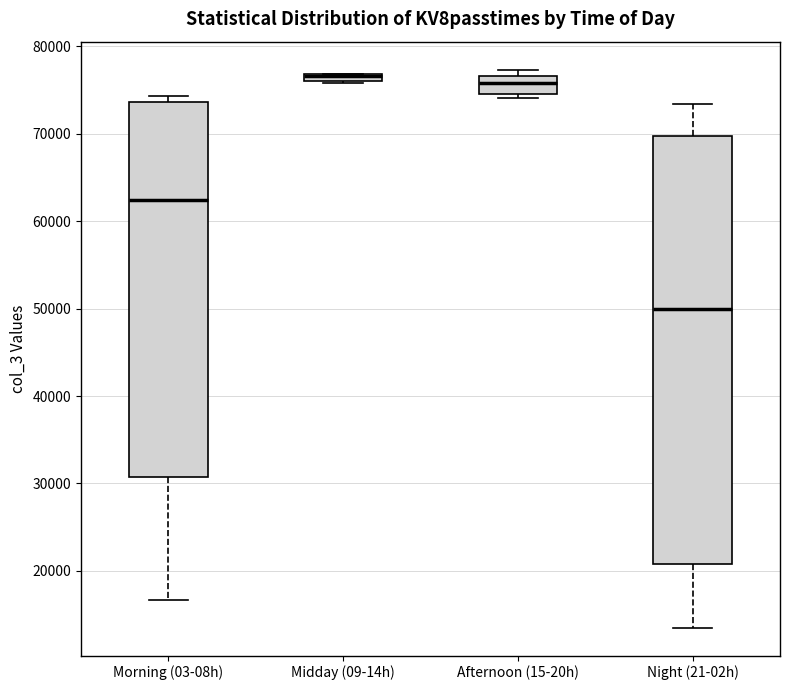

Which box is the tallest, from its lower edge to its upper edge?

Night (21-02h)